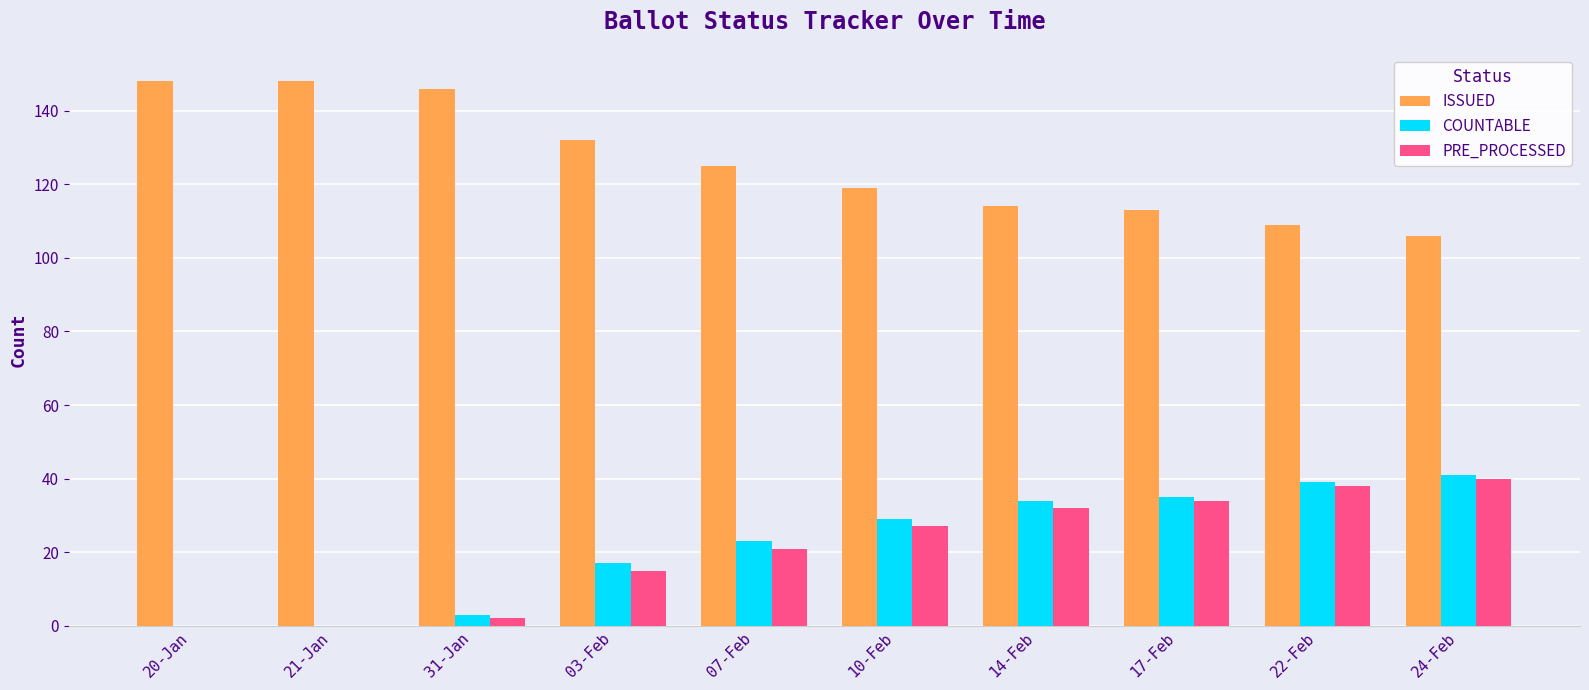

How many distinct data groups are displayed?

3